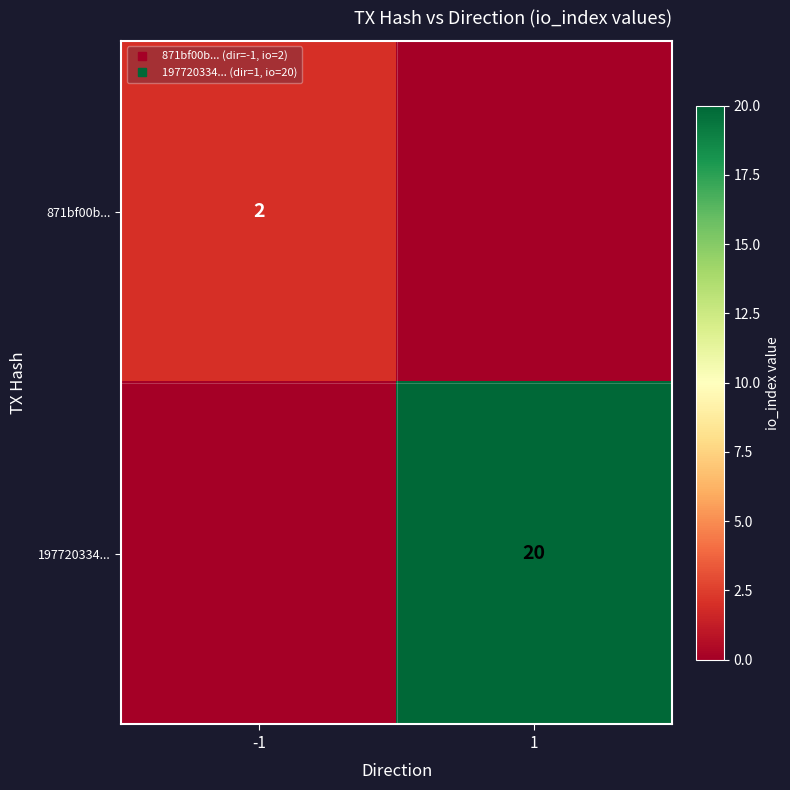

List the labels in order of 871bf00b... value, smallest first.

1, -1